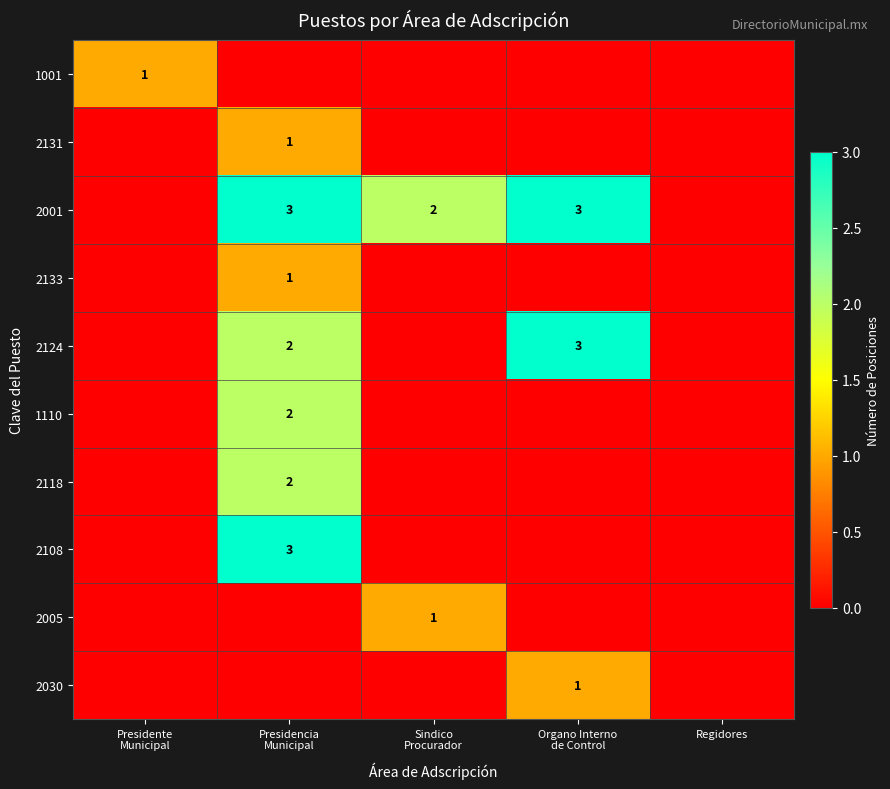

At which label does 2108 reach its peak?

Presidencia Municipal